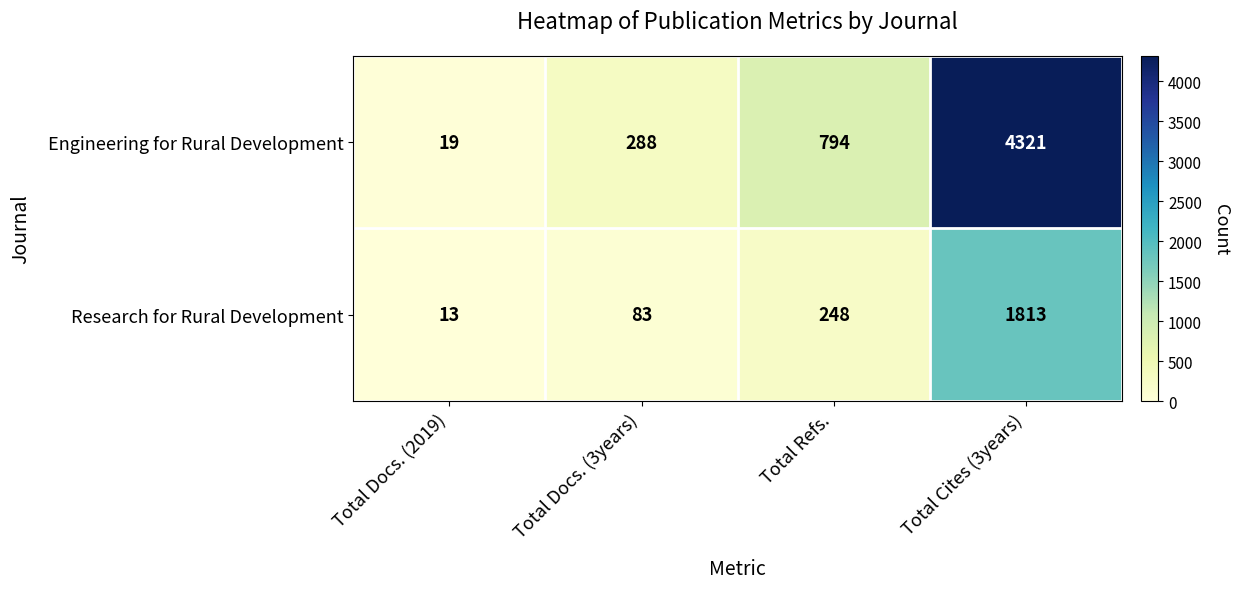

Reading left to right, list all the values displayed in this chart.

Engineering for Rural Development: Total Docs. (2019)=19	Total Docs. (3years)=288	Total Refs.=794	Total Cites (3years)=4321
Research for Rural Development: Total Docs. (2019)=13	Total Docs. (3years)=83	Total Refs.=248	Total Cites (3years)=1813